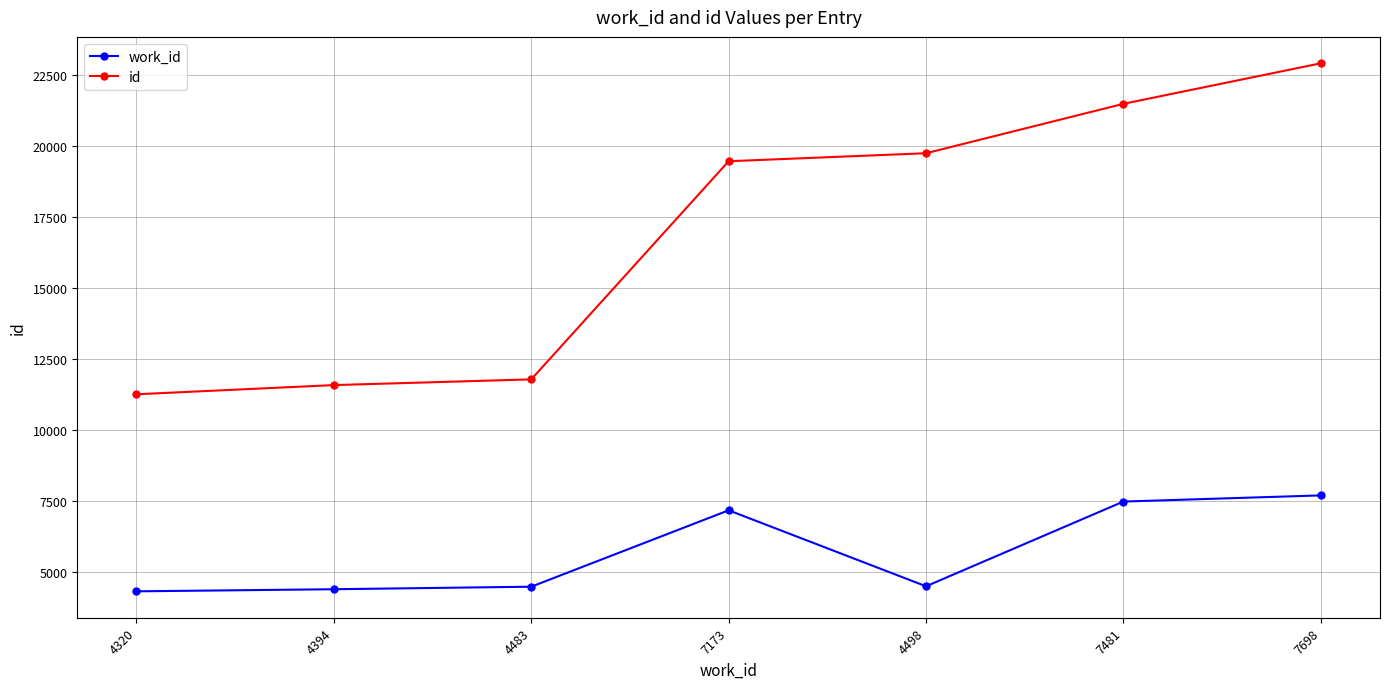

What is the total value across all series at 7481?

28967